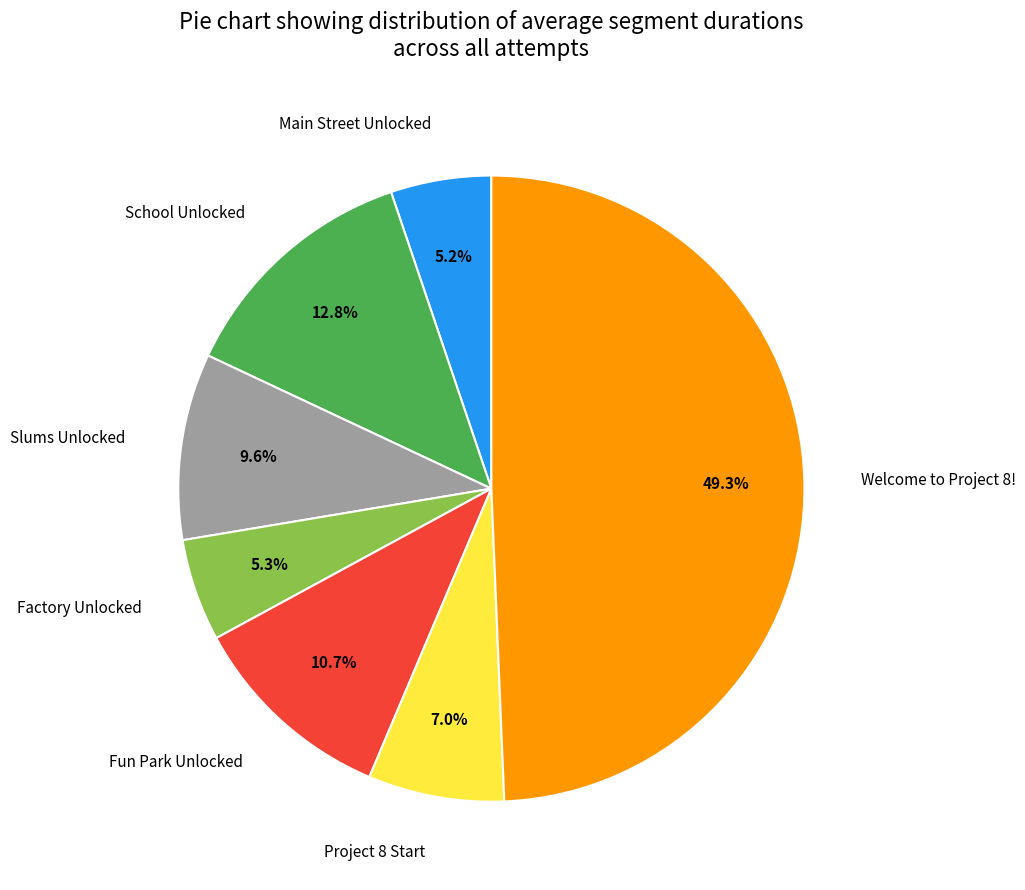

Which has a higher value, Main Street Unlocked or Slums Unlocked?

Slums Unlocked